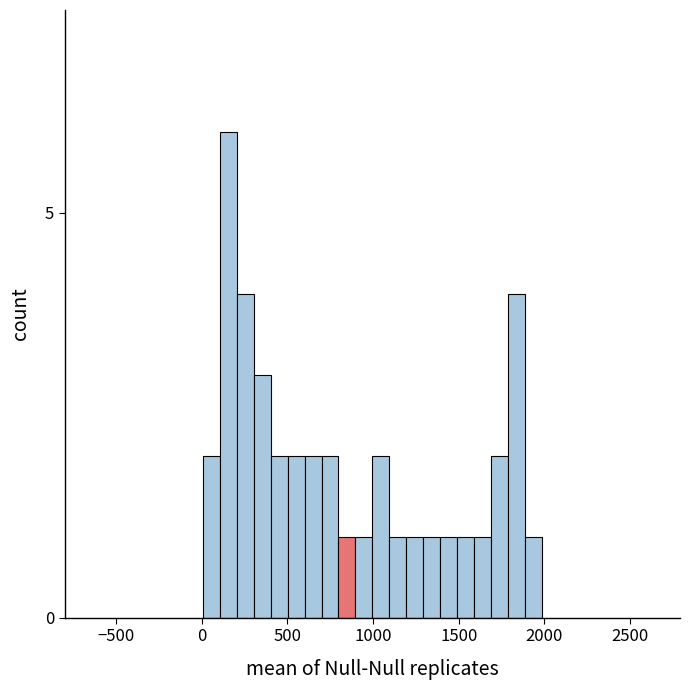

Read against the x-axis, roughly where is the centre of the tallest bar?

150